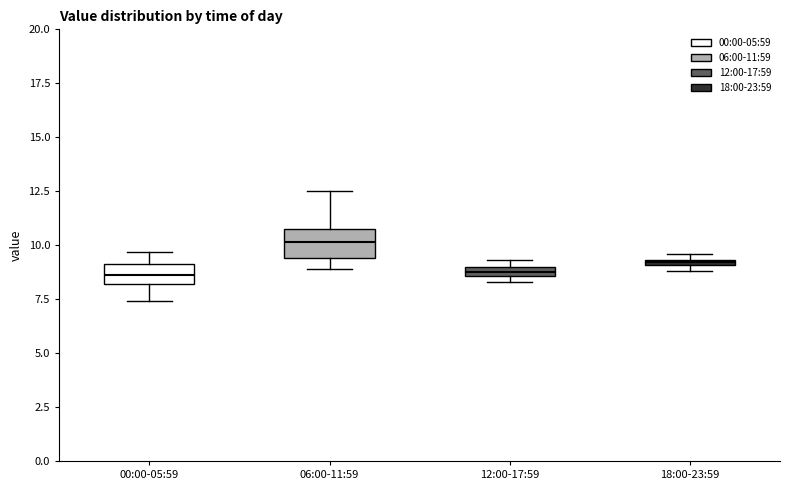

Where is the lower edge of the box for 12:00-17:59 on the y-axis? The values are not printed on the chart, so give them approximately, as read against the axis.

8.5